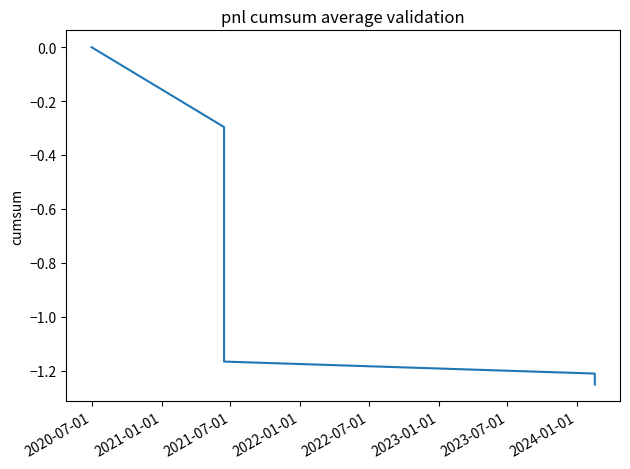

How many distinct data groups are displayed?

1